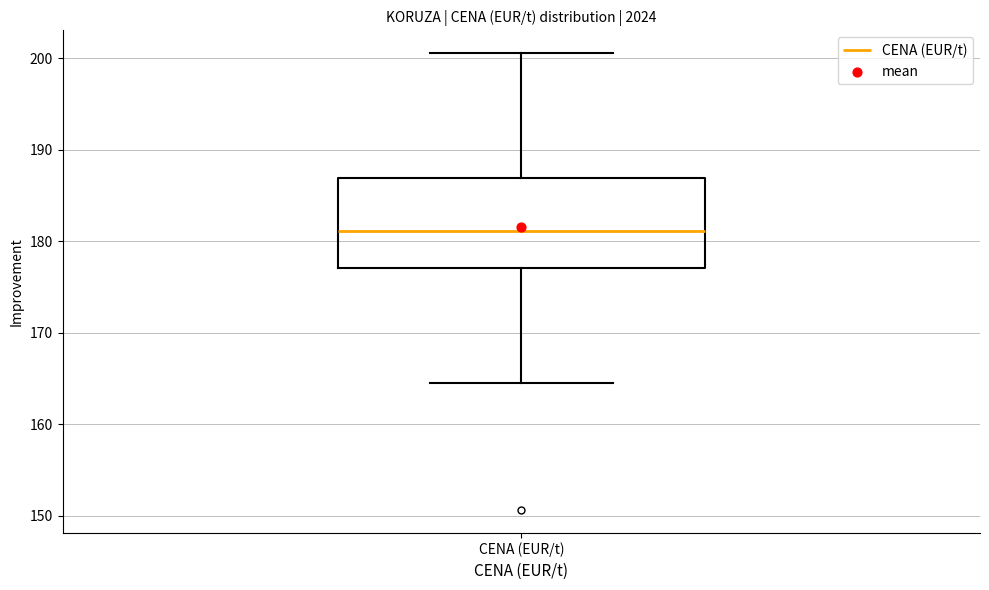

Read this box plot against the y-axis: the position of the median line, the range covered by the box, and the ends of both whiskers. The values are not printed on the chart, so give them approximately, as read against the axis.

median 181, box 177 to 187, whiskers 165 to 201